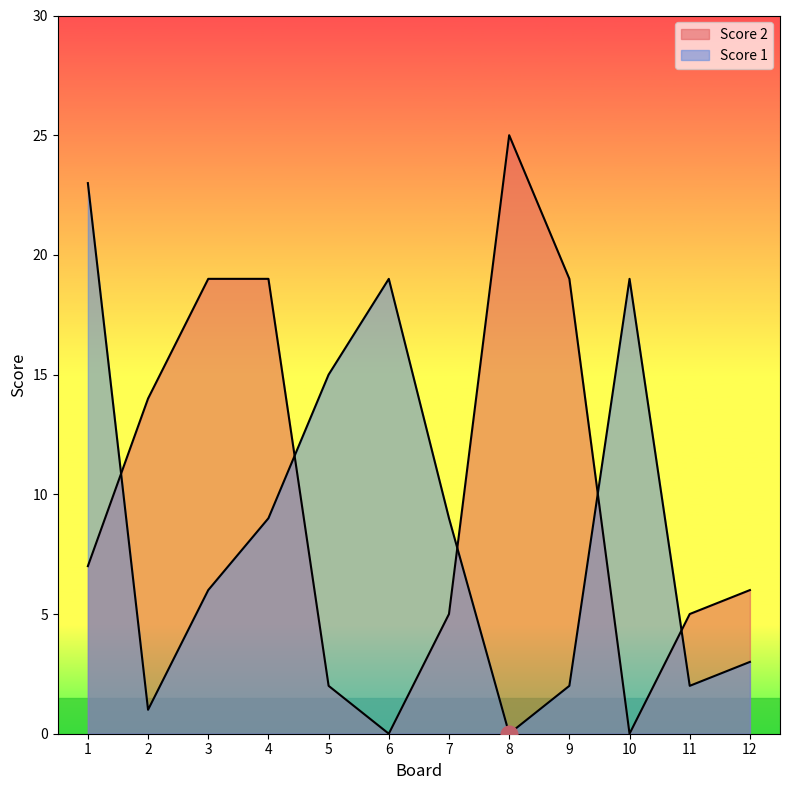

True or false: Score 2 has a value of 20 at 5.

False